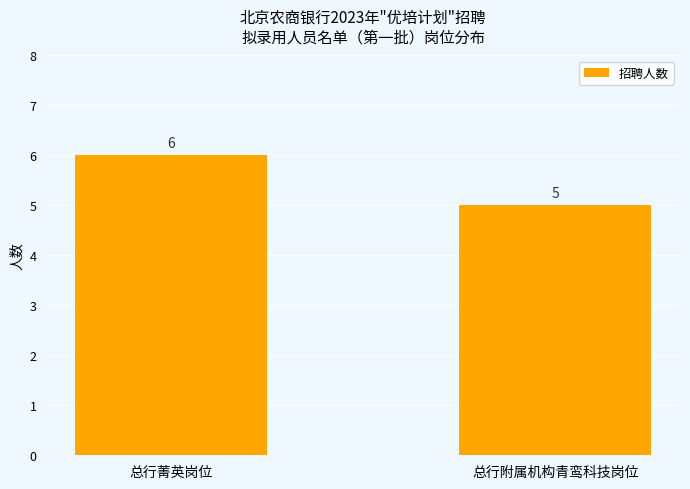

What value does the data have at 总行附属机构青鸾科技岗位?

5